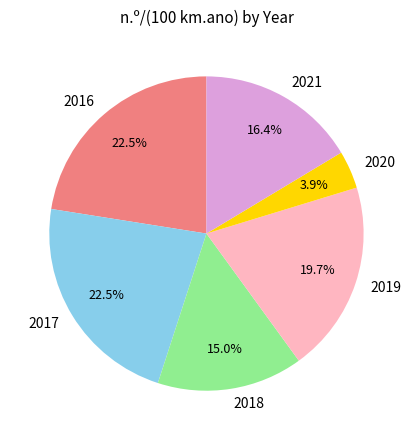

Does 2021 account for over 50% of the chart?

No